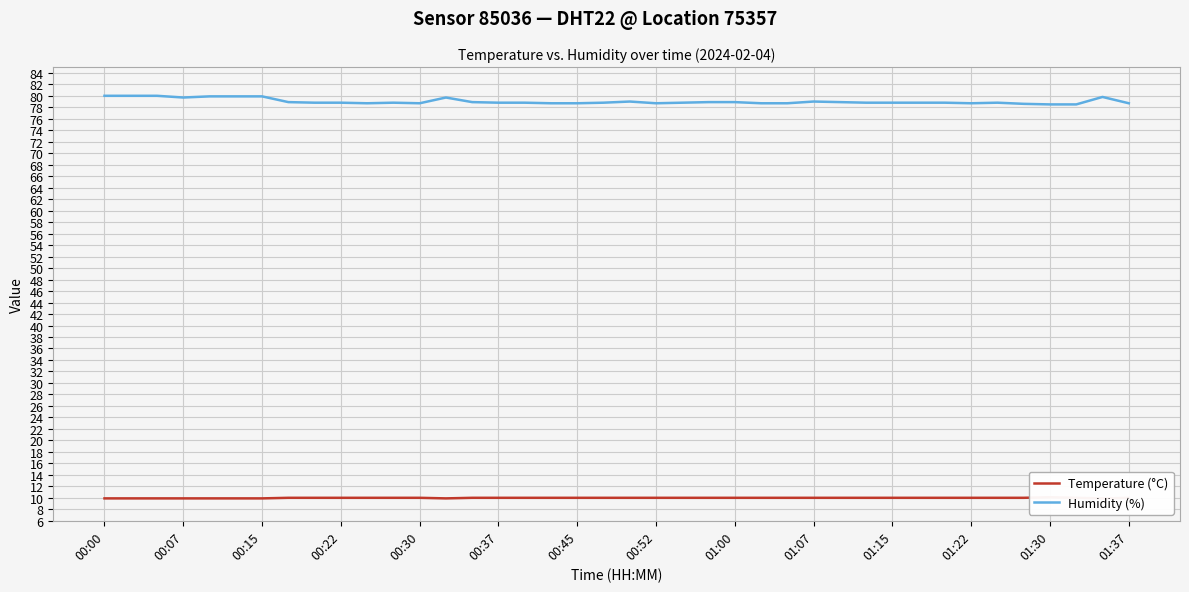

True or false: Humidity (%) has a value of 78.5 at 01:30.

True